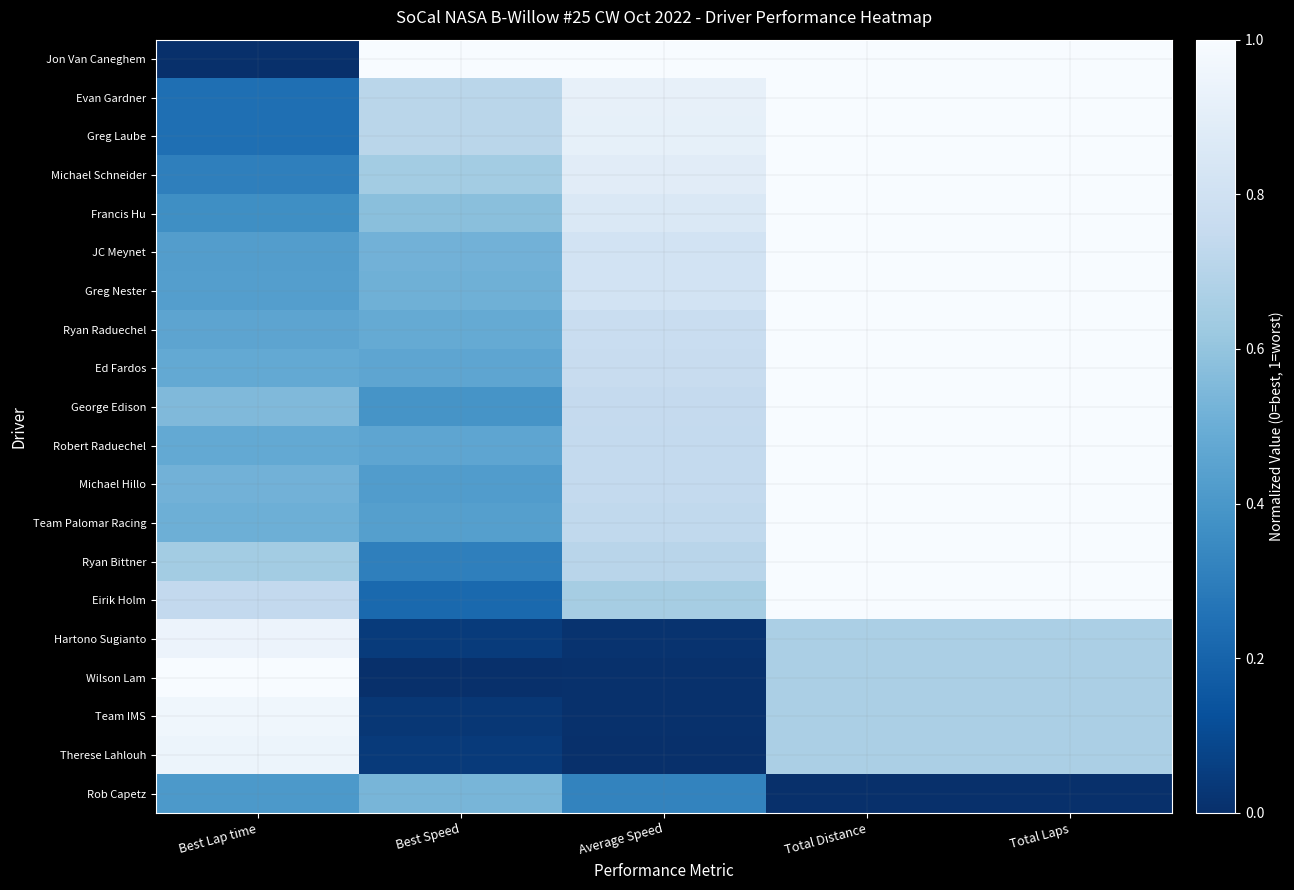

Which series has the largest range (max minus min)?

Jon Van Caneghem